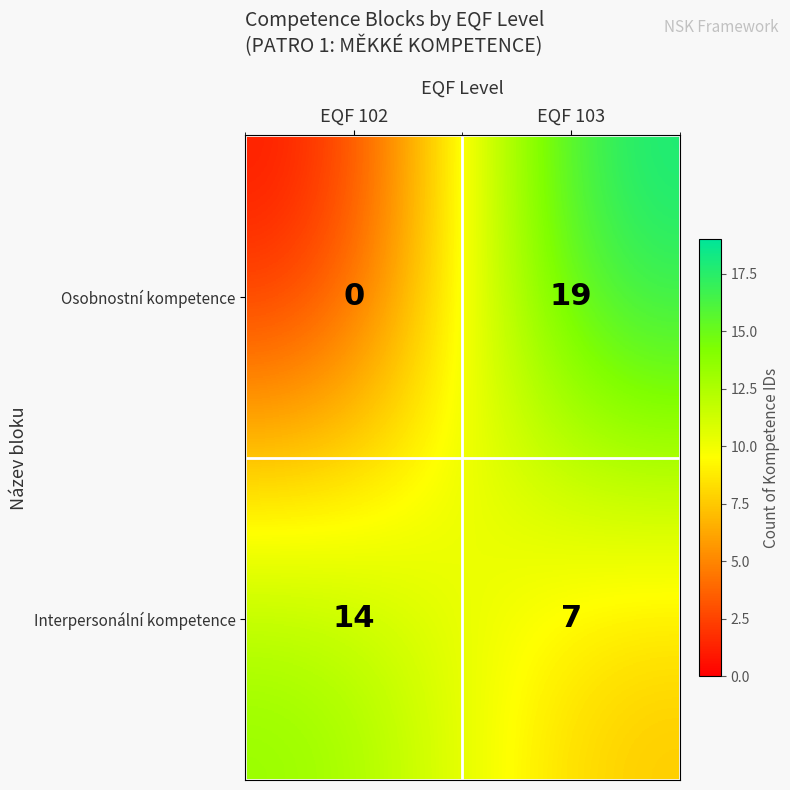

Which series has the largest total across all categories?

Interpersonální kompetence